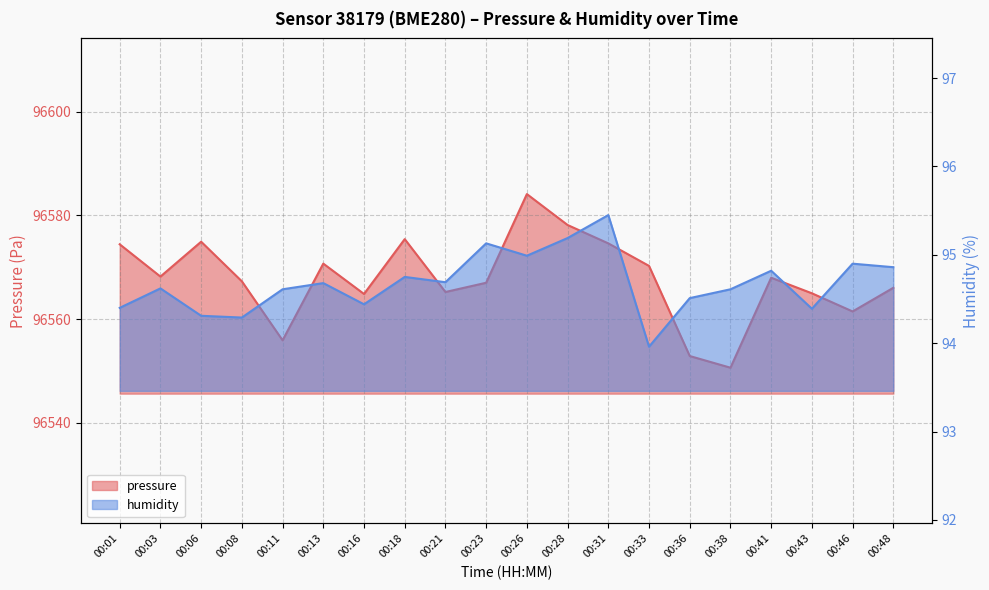

True or false: humidity has more than 2 points higher than both neighbors.

True